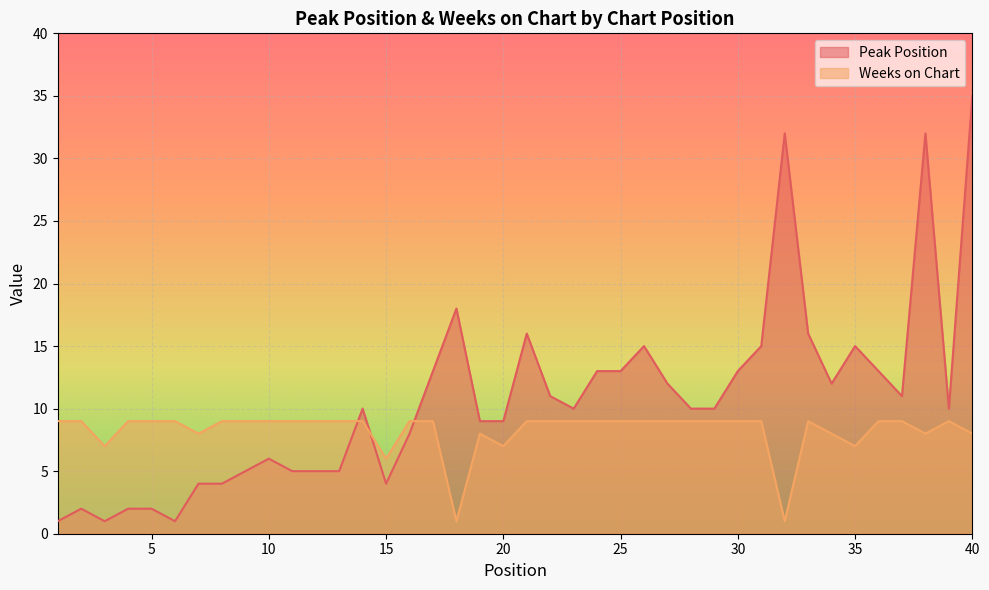

What is the average value of the Weeks on Chart series?

8